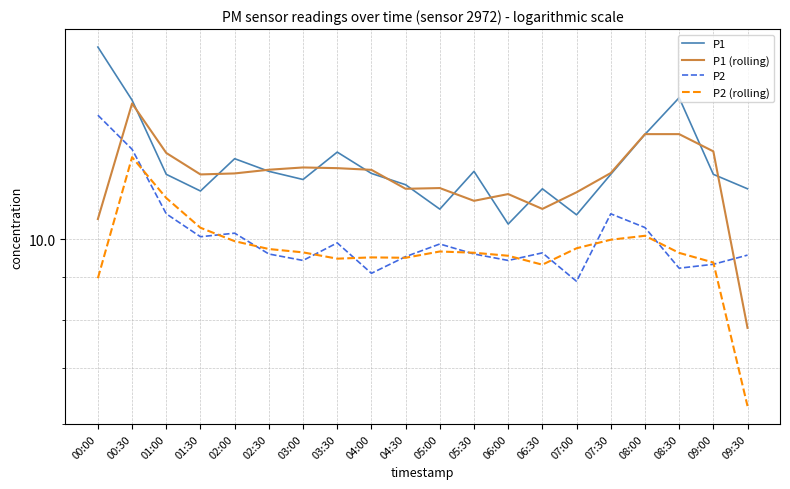

What is the difference between the highest and lowest values at 06:30?

2.2